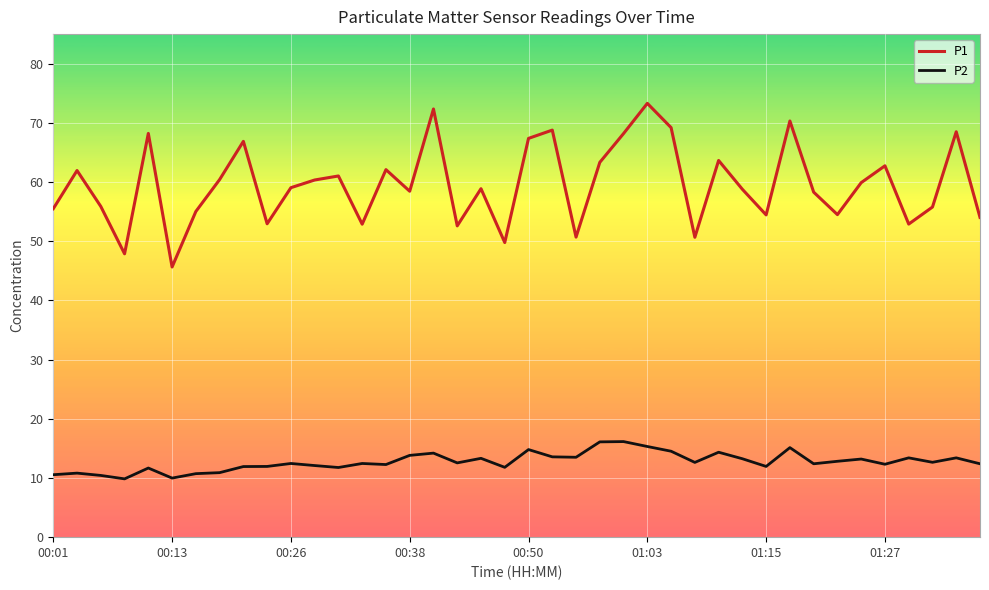

True or false: P2 and P1 intersect in this chart.

False